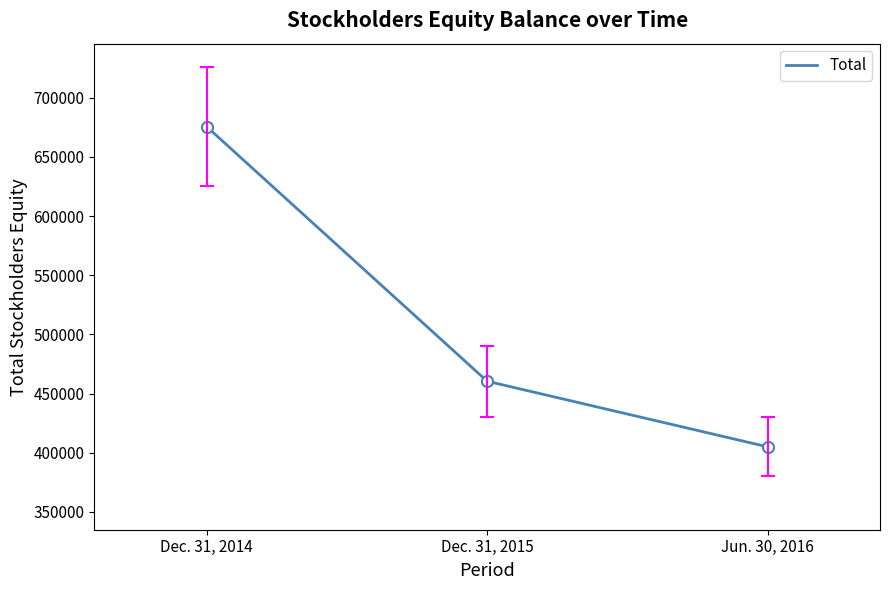

What value does the data have at Dec. 31, 2014?

675639